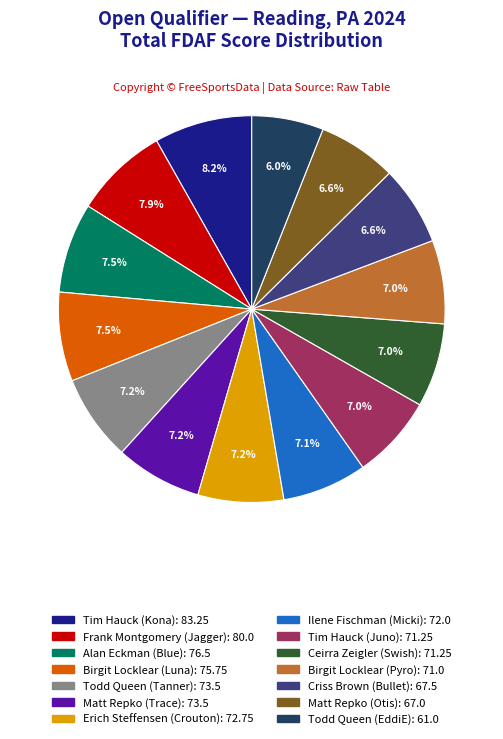

Between Alan Eckman (Blue) and Birgit Locklear (Pyro), which is larger?

Alan Eckman (Blue)